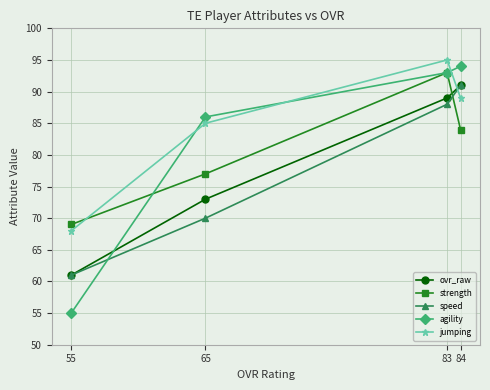

True or false: jumping and ovr_raw cross at least once.

True